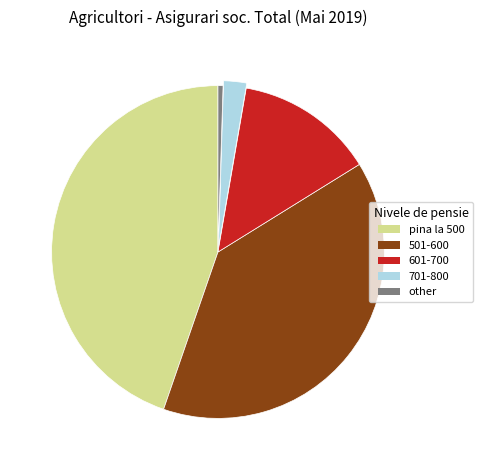

Is there a majority slice in this chart?

No